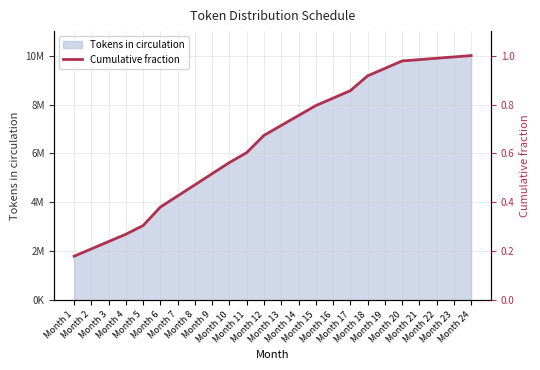

What is the value of the 7th point from the left?

0.4